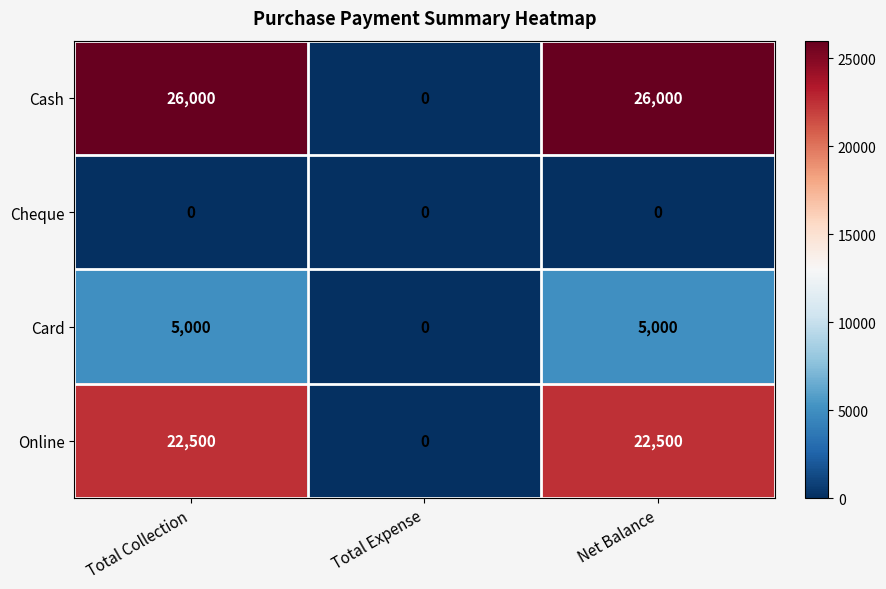

How many series are shown in this chart?

4